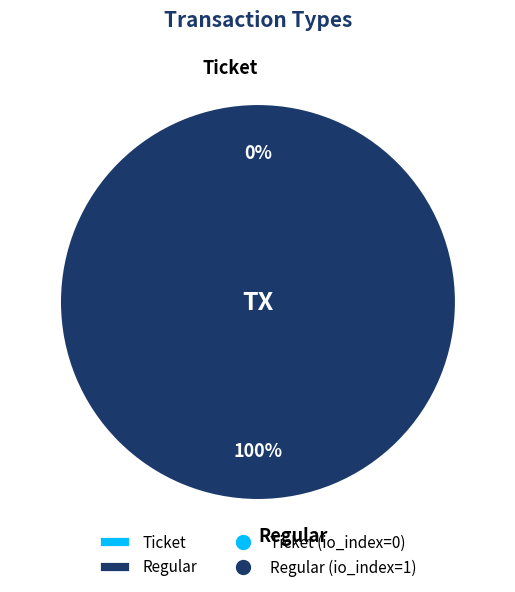

Does Regular represent more than half of the total?

Yes